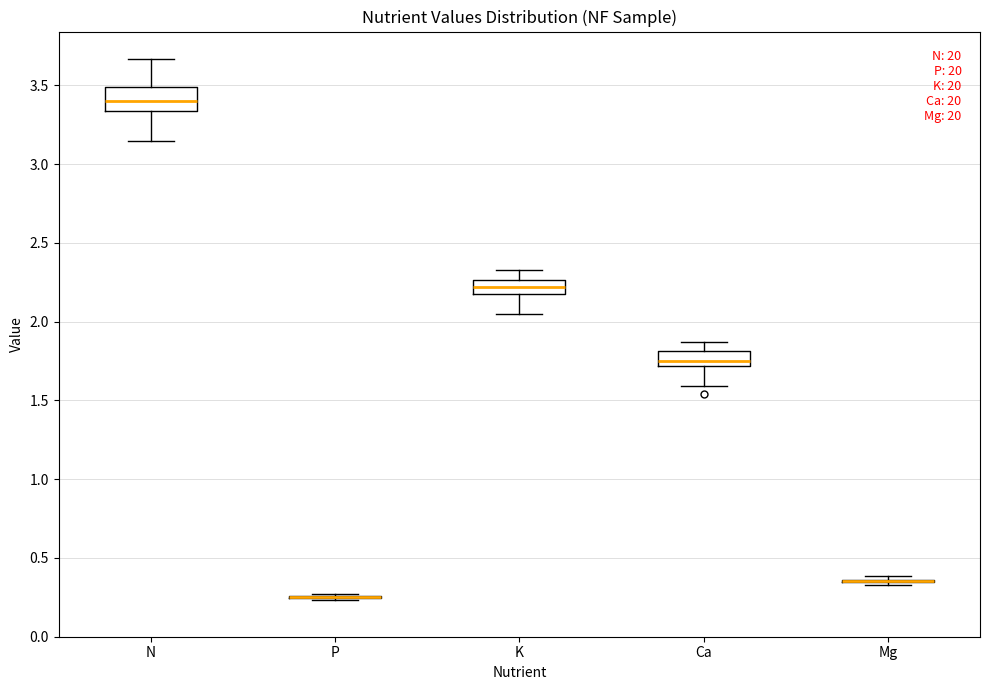

Reading left to right, transcribe this box plot: for each box, give where its median line is, the range the box spans, and where its two whiskers end, as read against the y-axis. The values are not printed on the chart, so give them approximately, as read against the axis.

N: median 3.40, box 3.35 to 3.50, whiskers 3.15 to 3.65
P: box collapsed to a line at 0.25, whiskers 0.25 to 0.25
K: median 2.20, box 2.15 to 2.25, whiskers 2.05 to 2.35
Ca: median 1.75, box 1.70 to 1.80, whiskers 1.60 to 1.85
Mg: box collapsed to a line at 0.35, whiskers 0.35 to 0.40